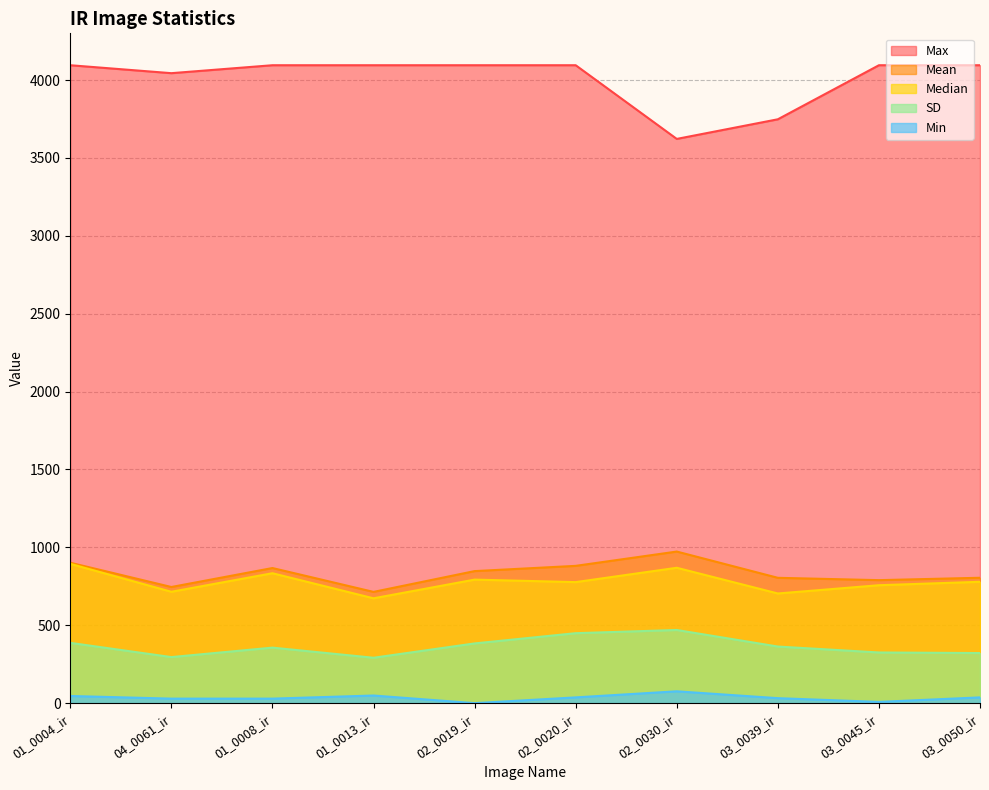

At which category does Median reach its first local valley?

04_0061_ir